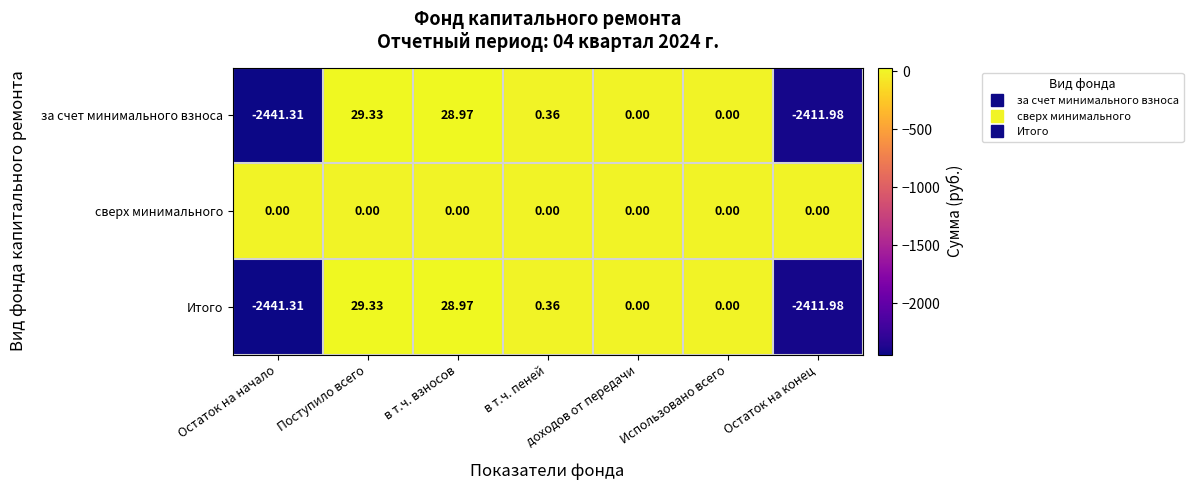

How many categories are shown in the chart?

7